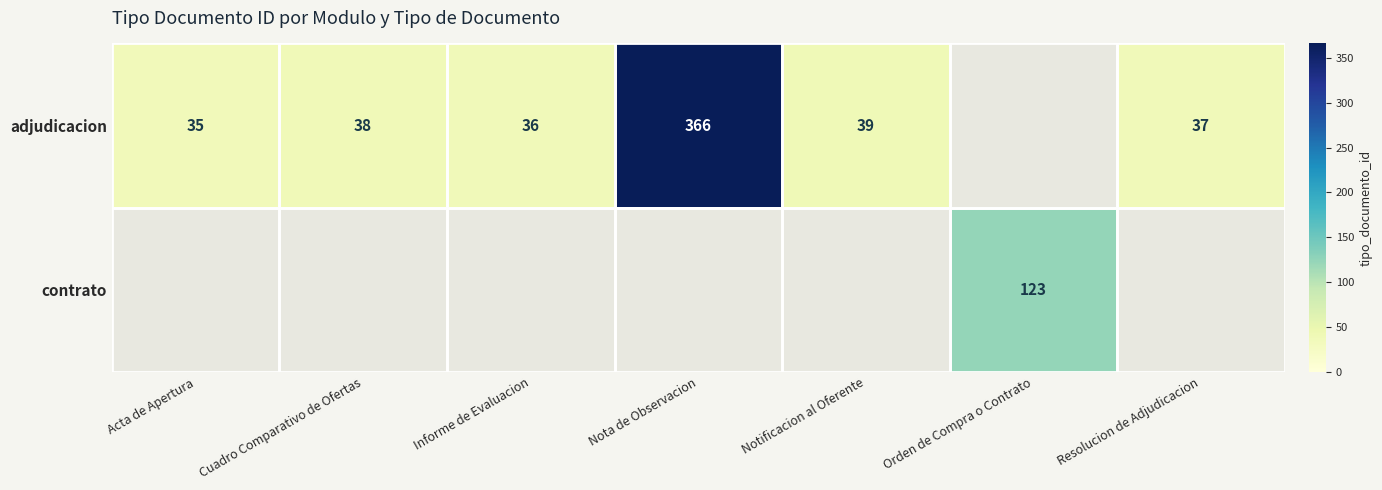

What is the difference between the adjudicacion values at Acta de Apertura and Cuadro Comparativo de Ofertas?

3